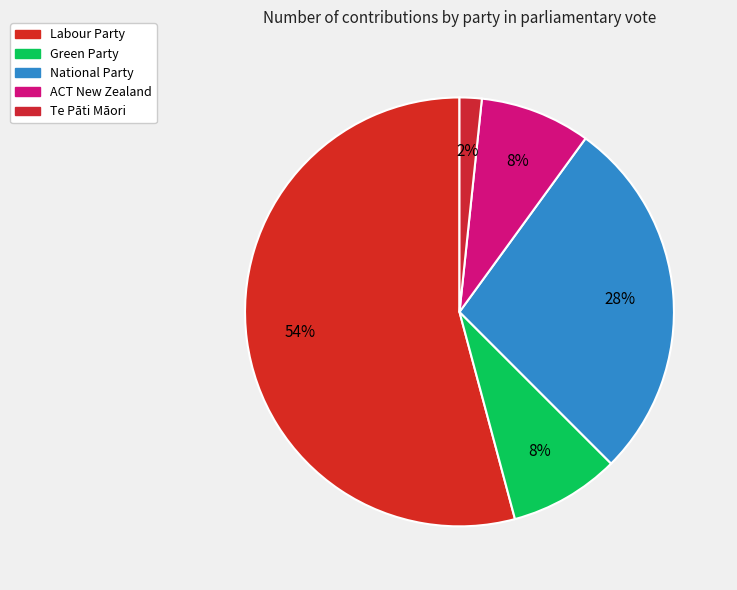

What is the change in value from National Party to Te Pāti Māori?

-31